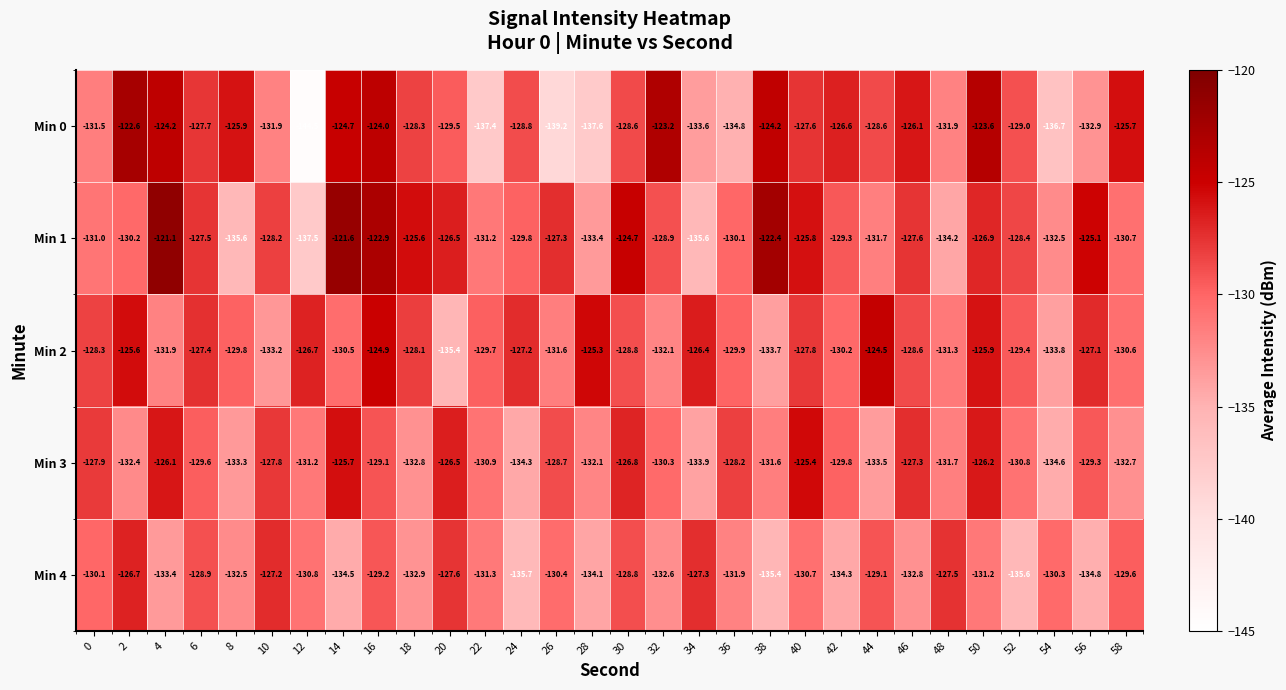

At which category is the sum across all series the highest?

16